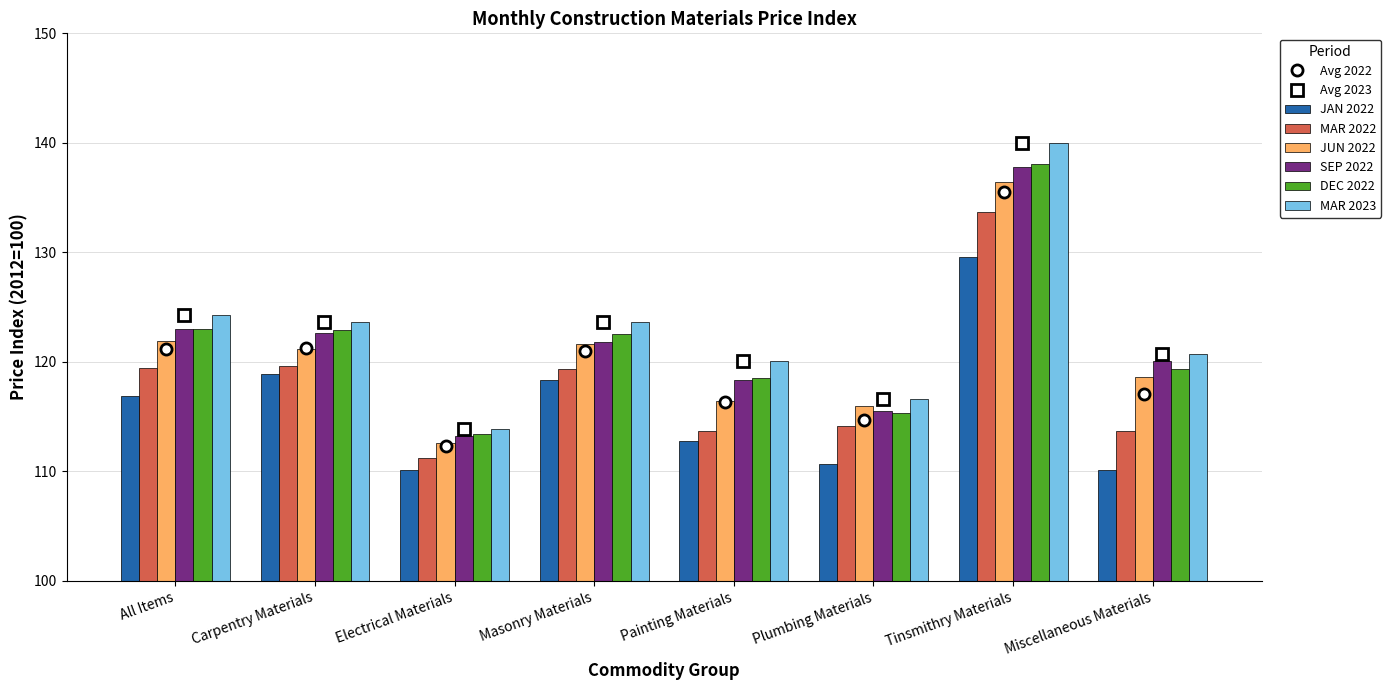

List the labels in order of MAR 2022 value, largest first.

Tinsmithry Materials, Carpentry Materials, All Items, Masonry Materials, Plumbing Materials, Painting Materials, Miscellaneous Materials, Electrical Materials